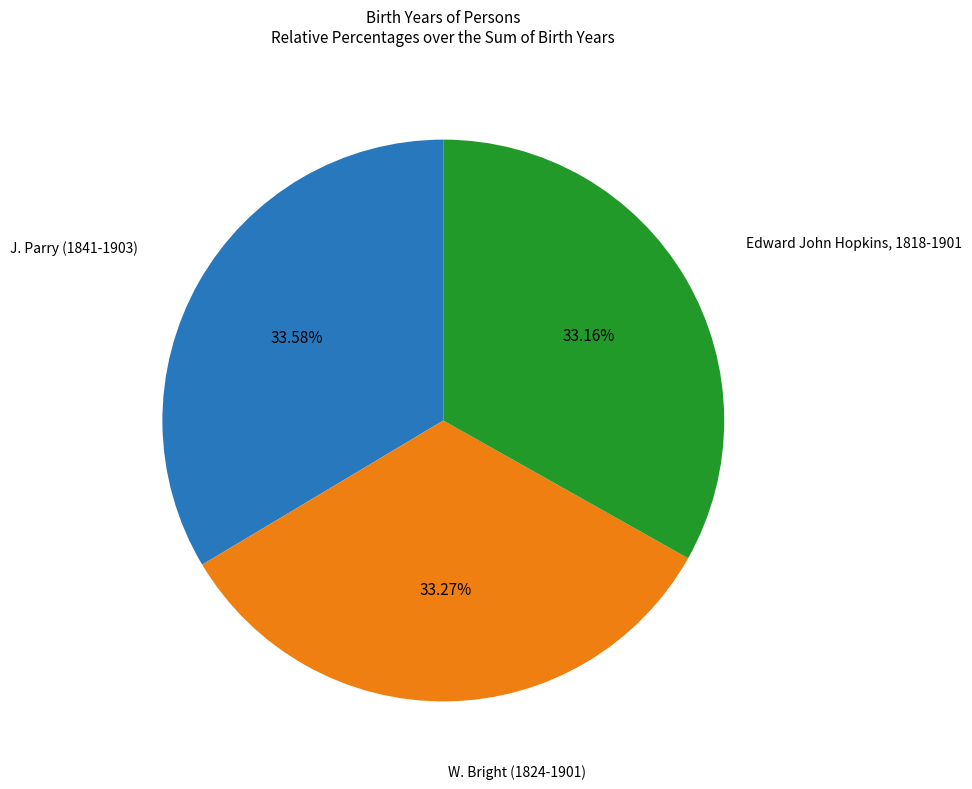

Count the number of slices in the pie.

3